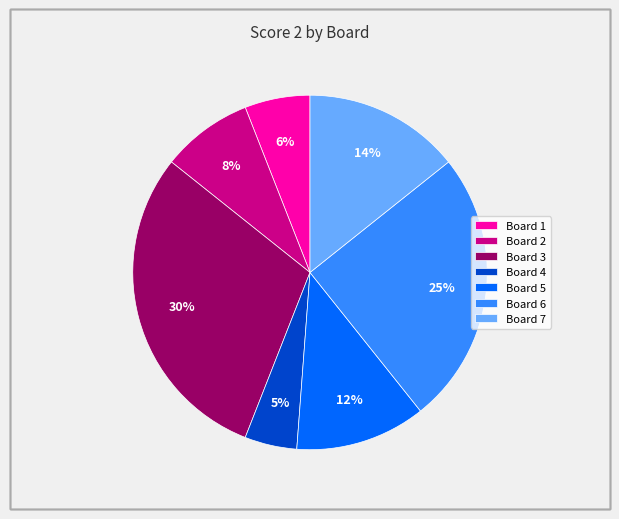

To the nearest percent, what is the combined percentage of Board 1 and Board 6?

31%